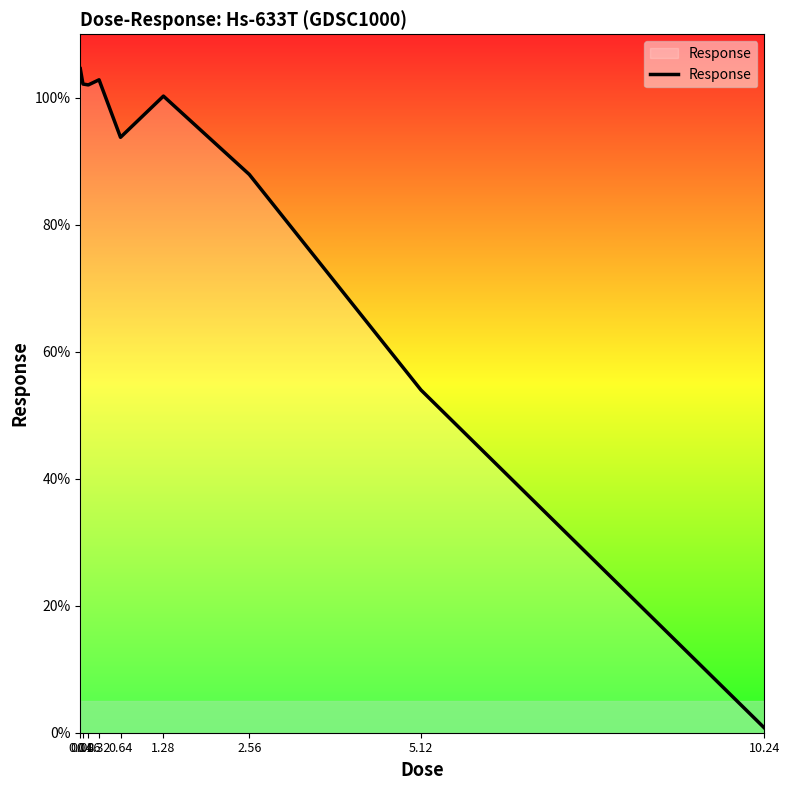

What is the difference between the maximum and minimum values?

103.8